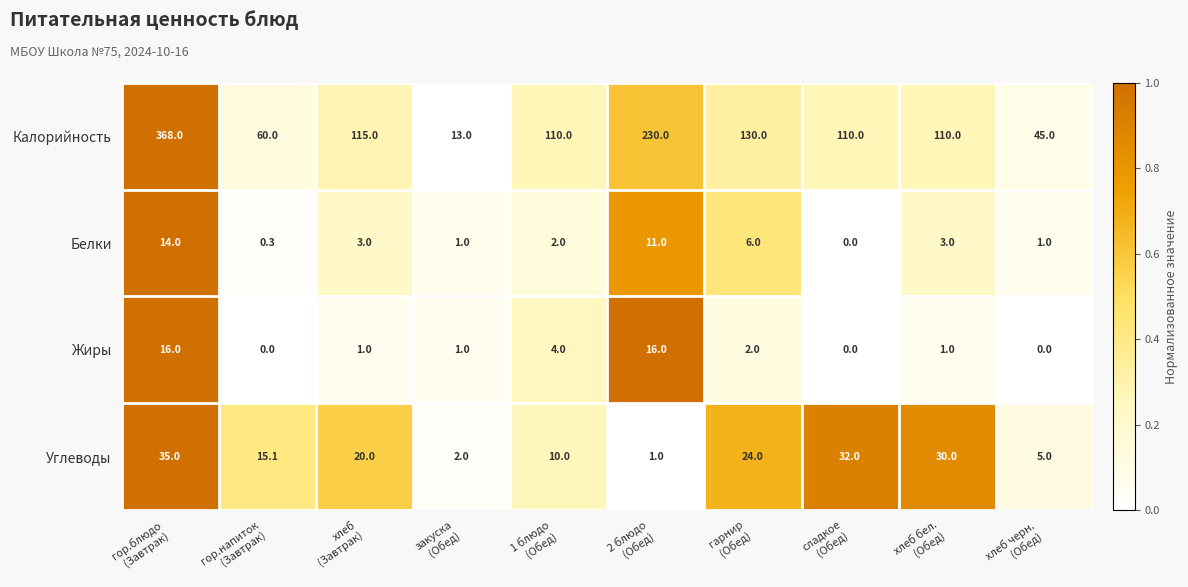

Which series has the largest total across all categories?

Калорийность